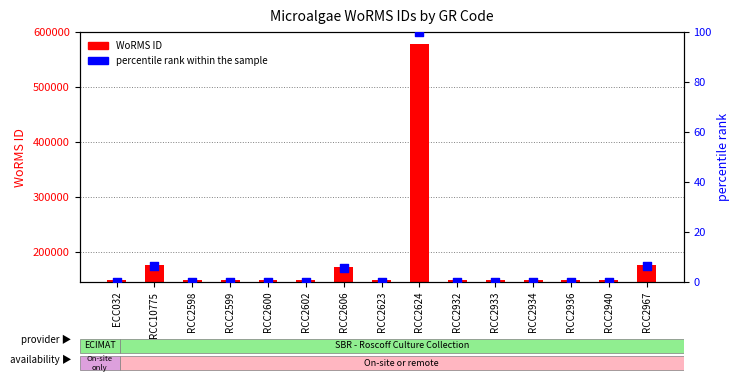

What is the total value across all series at RCC2932?

149073.0